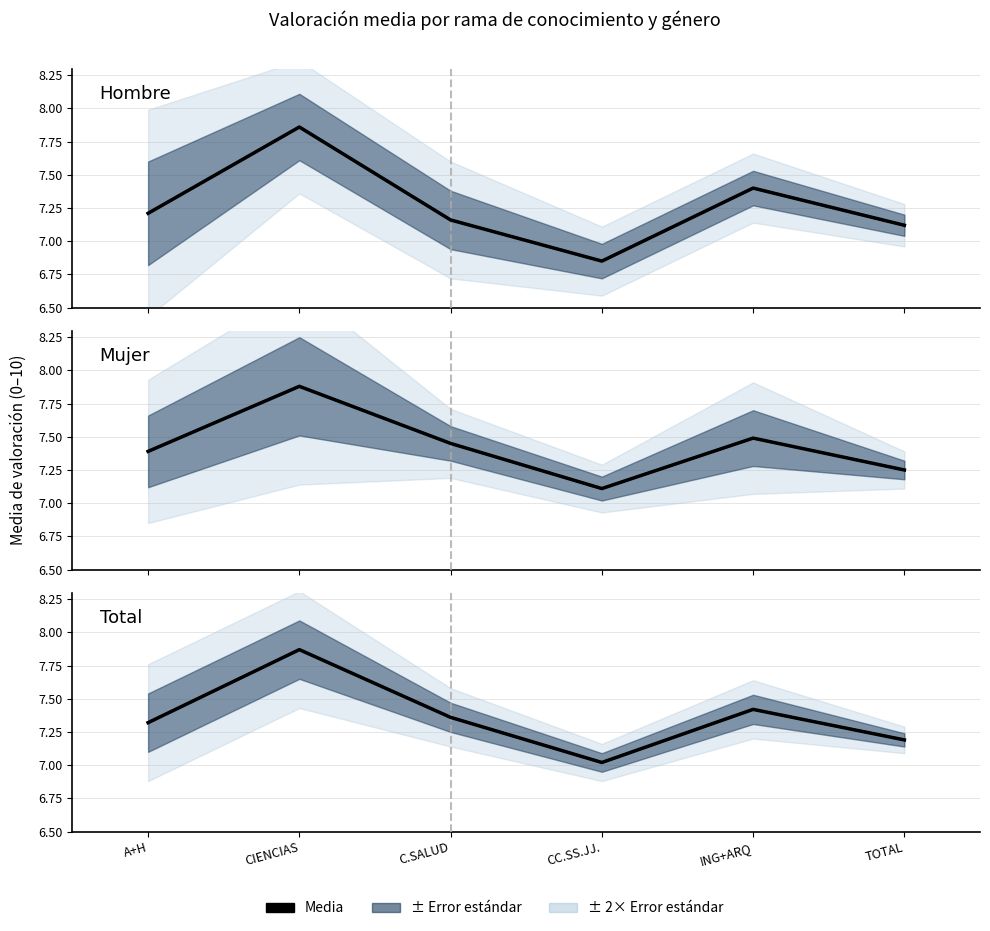

Where is Total nearest to the value 7?

CC.SS.JJ.